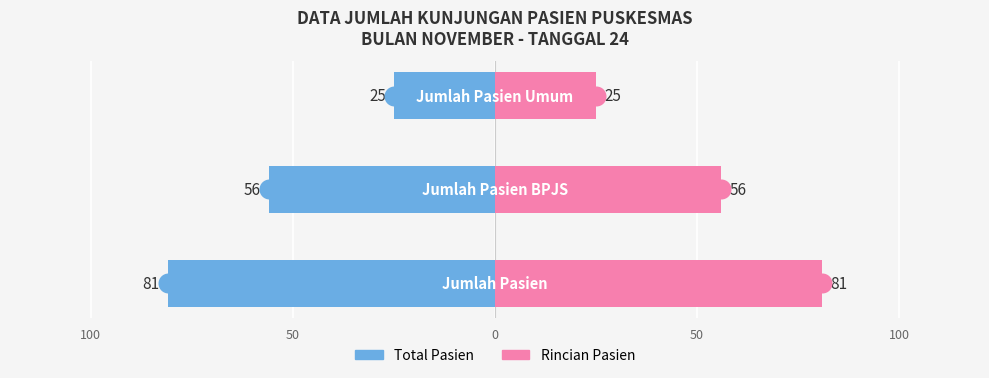

Count the number of categories in the chart.

3